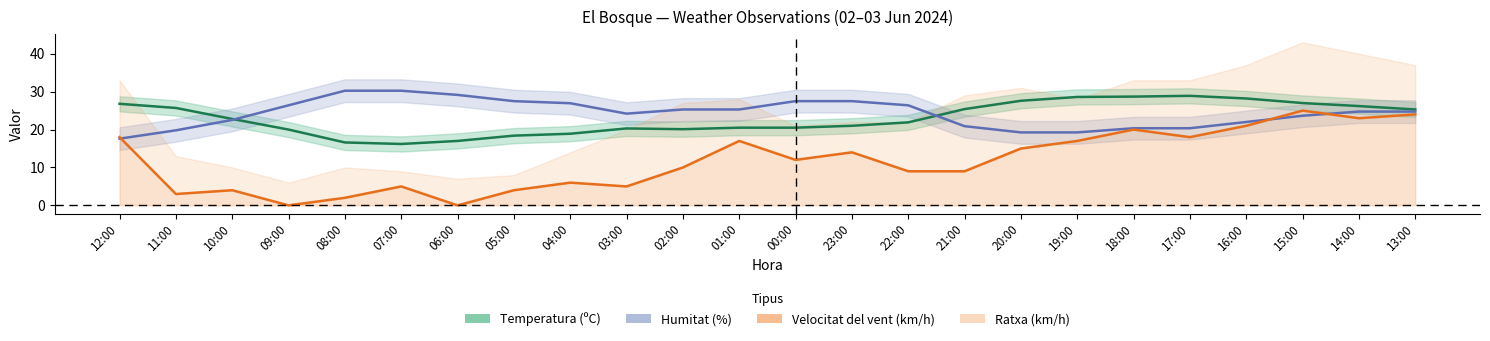

True or false: Velocitat del vent (km/h) has a value of 10.8 at 15:00.

False